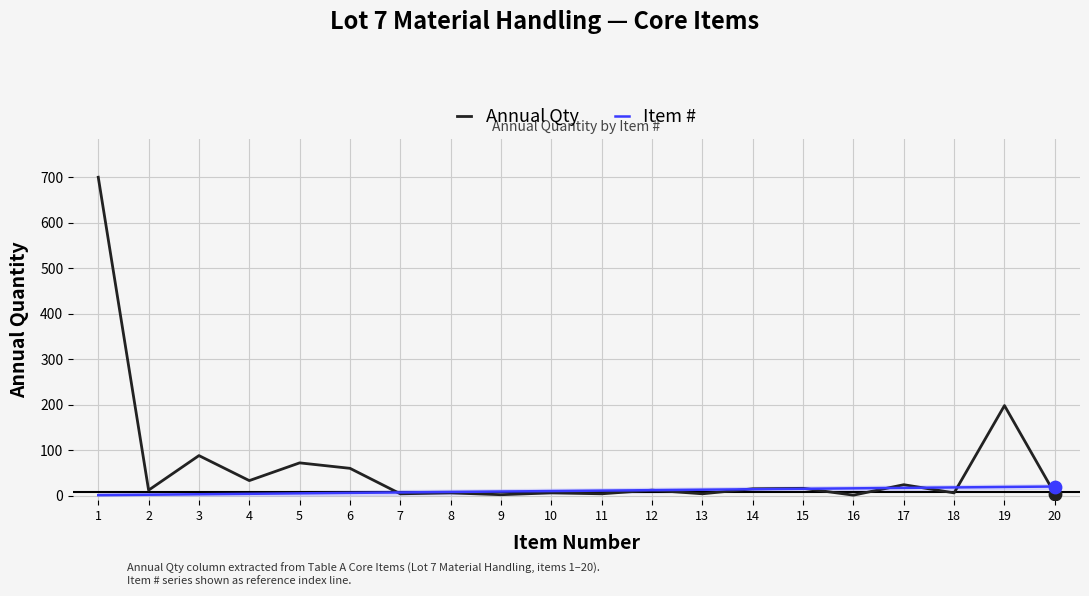

At which category is the sum across all series the highest?

1